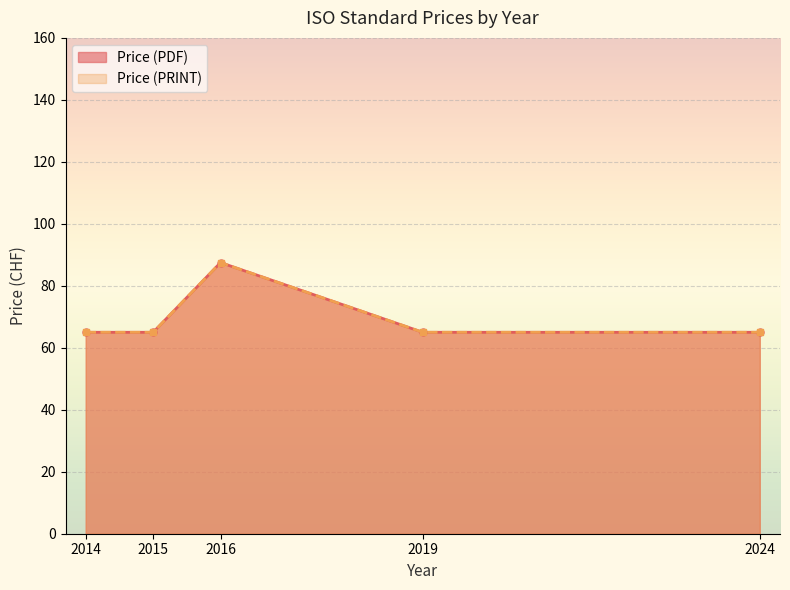

At which category does the chart reach its peak across all series?

2016